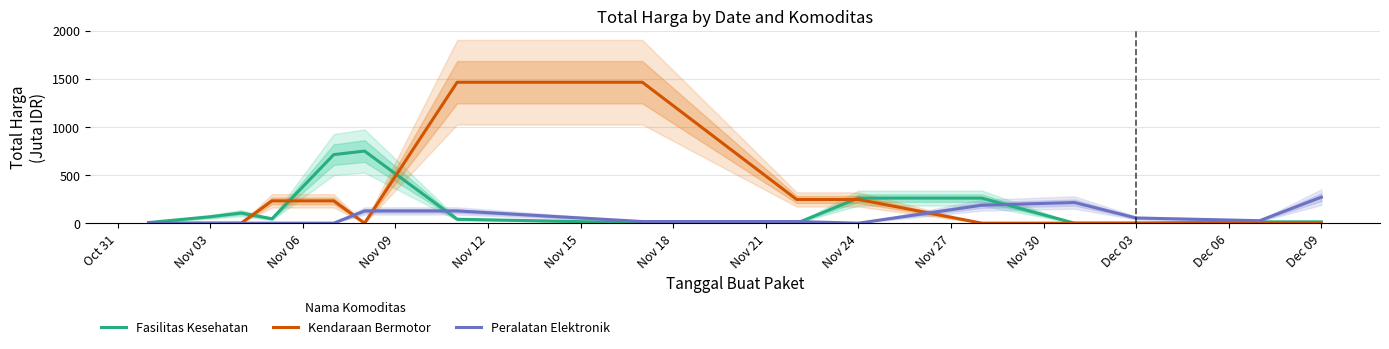

The value of Fasilitas Kesehatan at Nov 24 is 260.7. True or false?

True